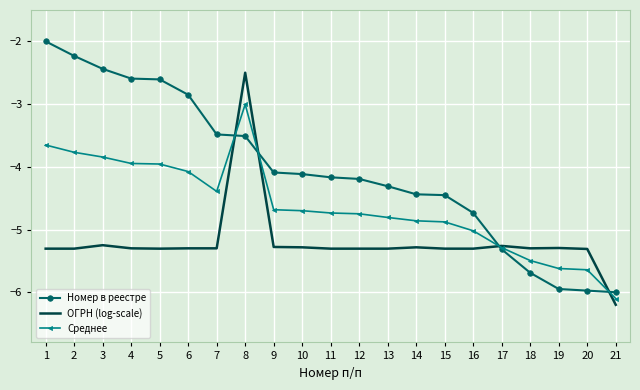

Which series has the largest total across all categories?

Номер в реестре